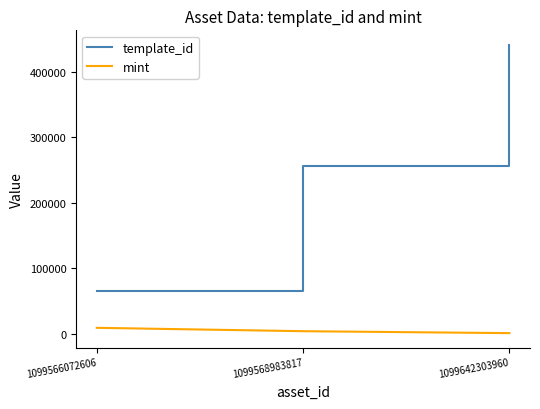

Count the number of categories in the chart.

3